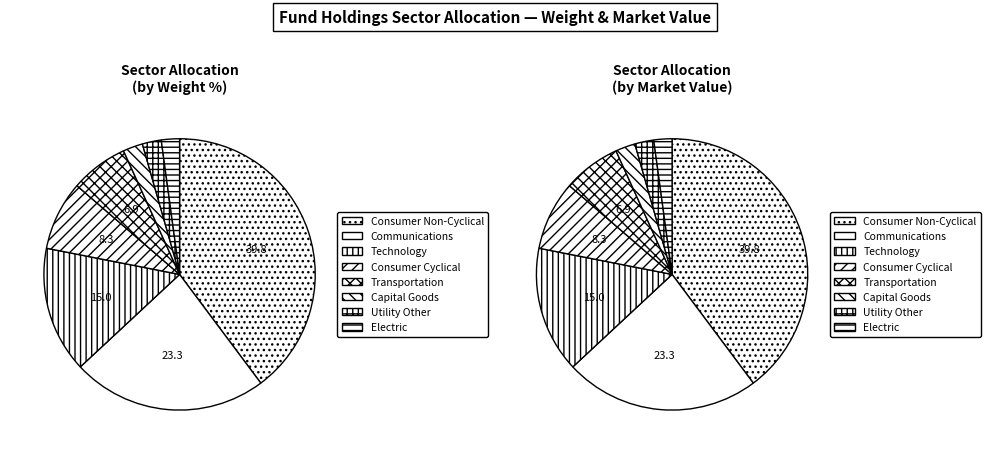

Rank the categories by value from highest to lowest.

Consumer Non-Cyclical, Communications, Technology, Consumer Cyclical, Transportation, Capital Goods, Utility Other, Electric